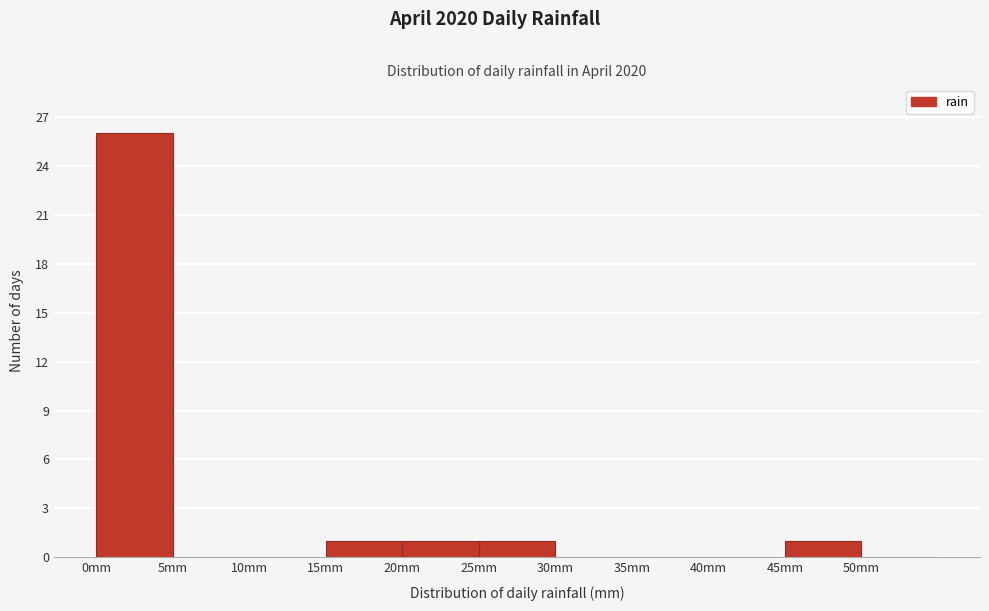

How tall is the bar that spans 45 to 50 on the x-axis? The values are not printed on the chart, so give them approximately, as read against the axis.

1